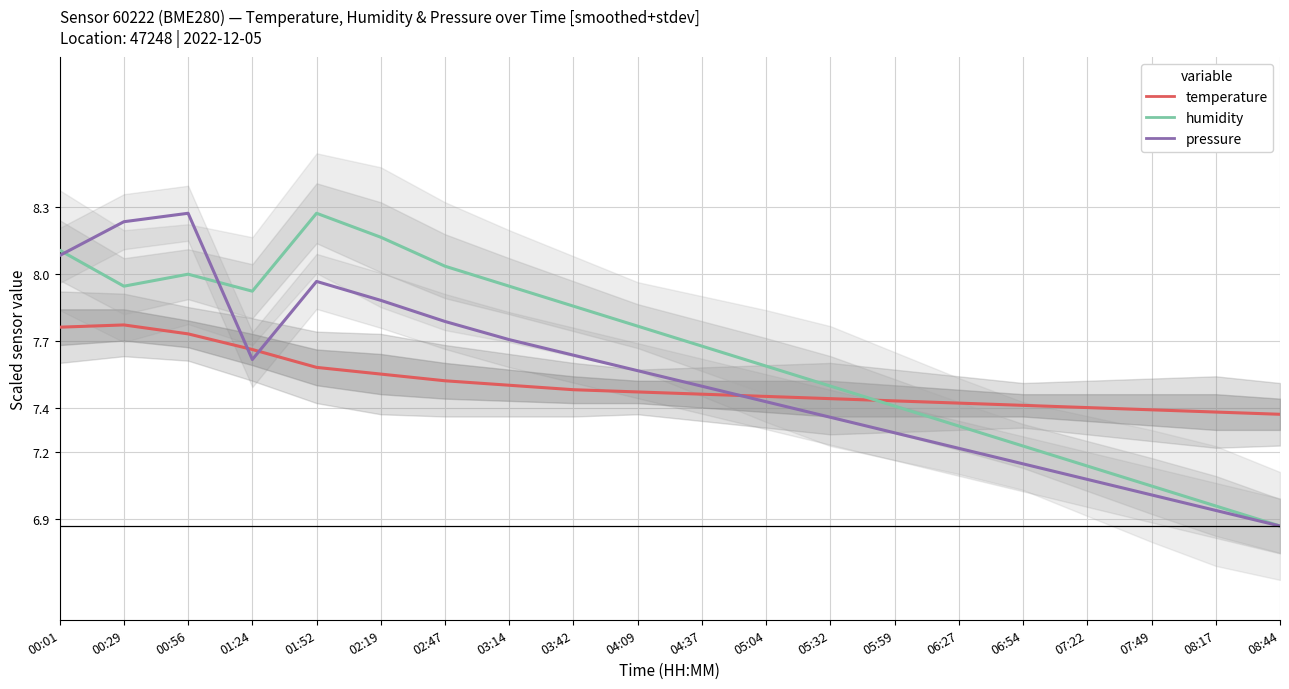

Does the chart display data point markers on the line(s)?

No